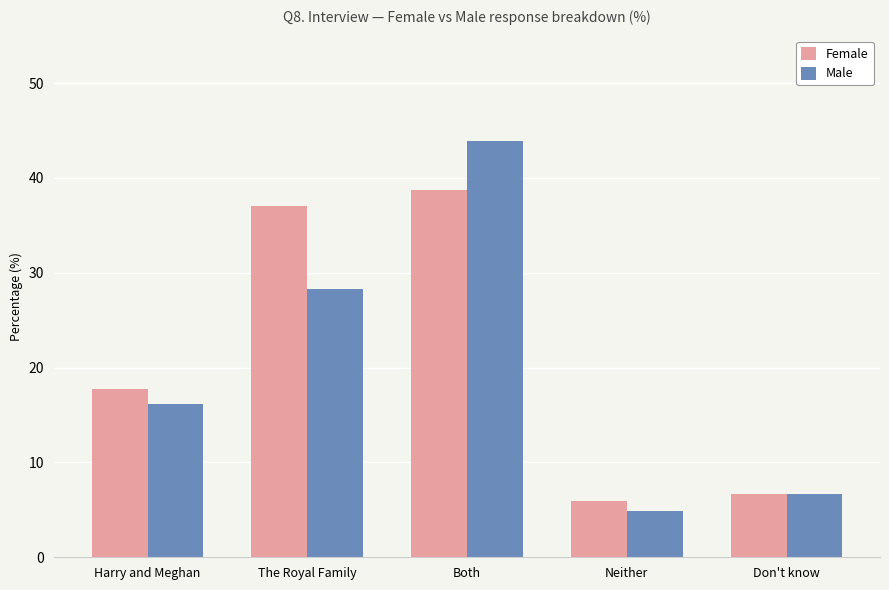

Which series has the largest total across all categories?

Female